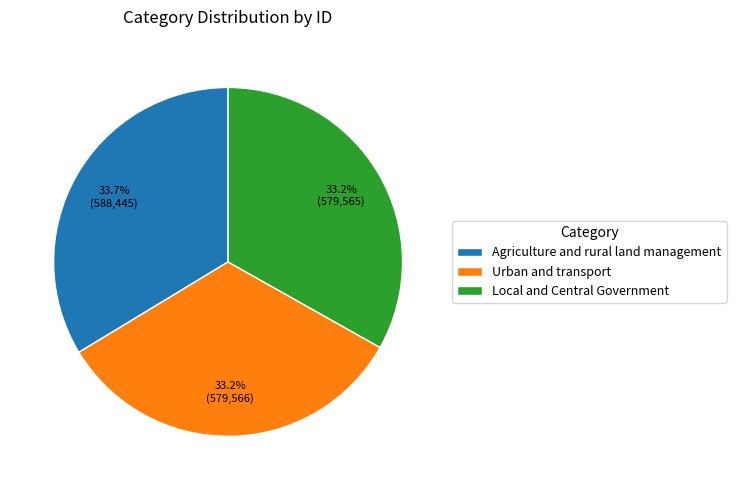

To the nearest percent, what is the average slice percentage?

33%